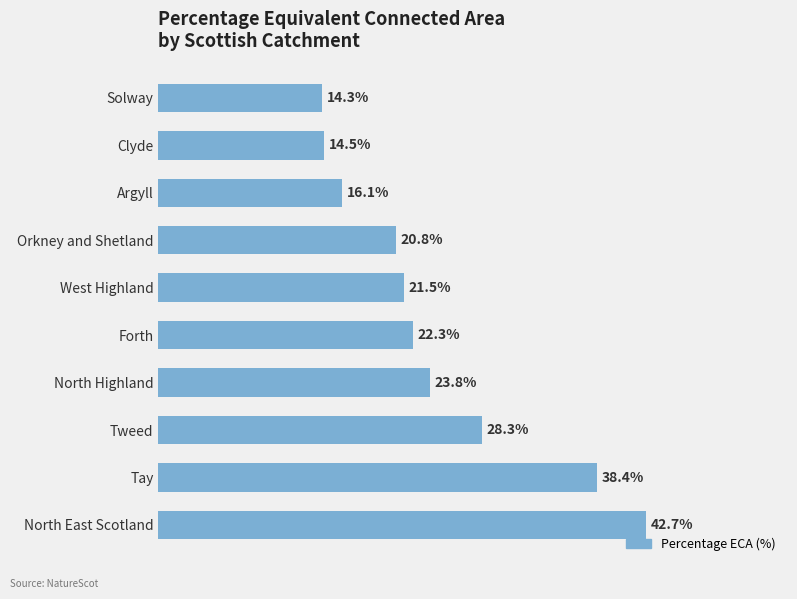

Are the bars horizontal?

Yes